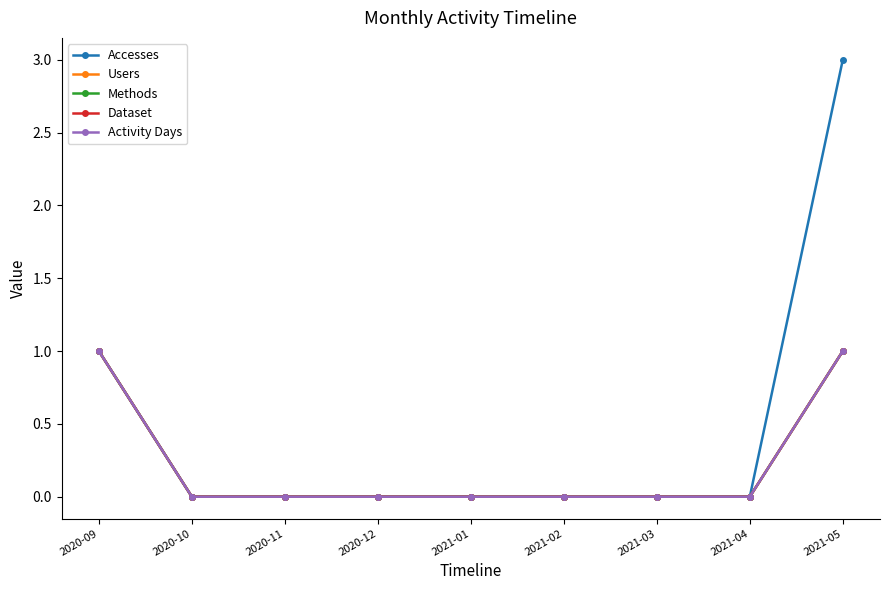

Is this an area chart (filled region under the line)?

No